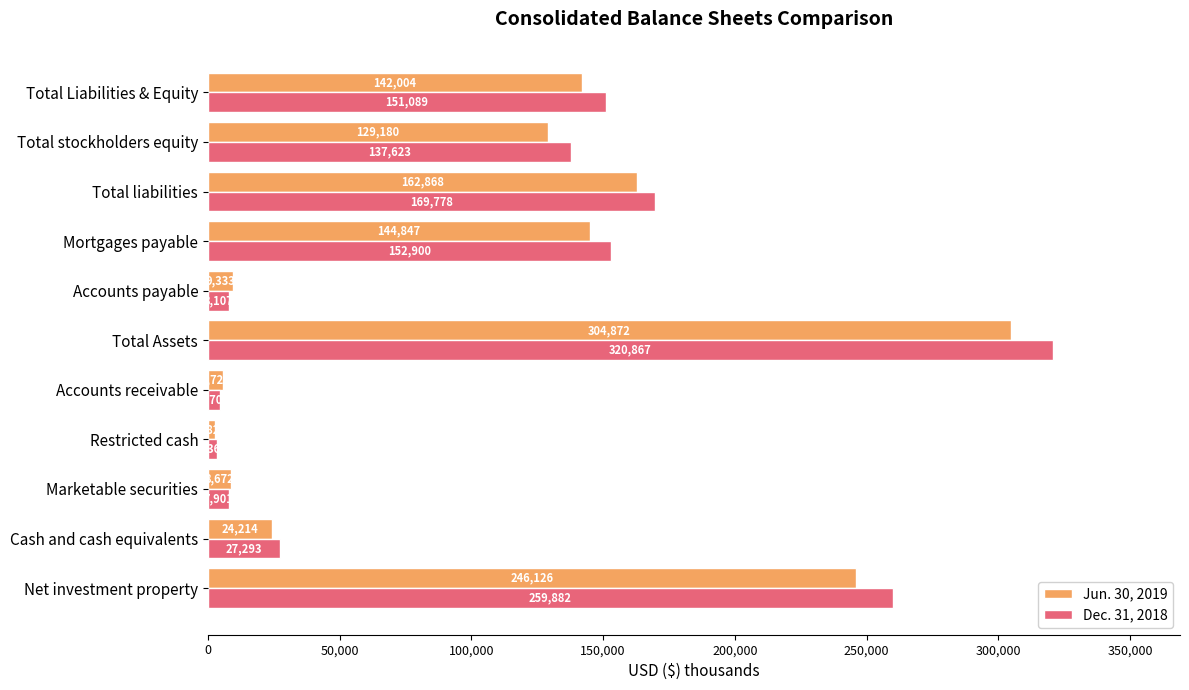

What is the greatest value displayed?

320867